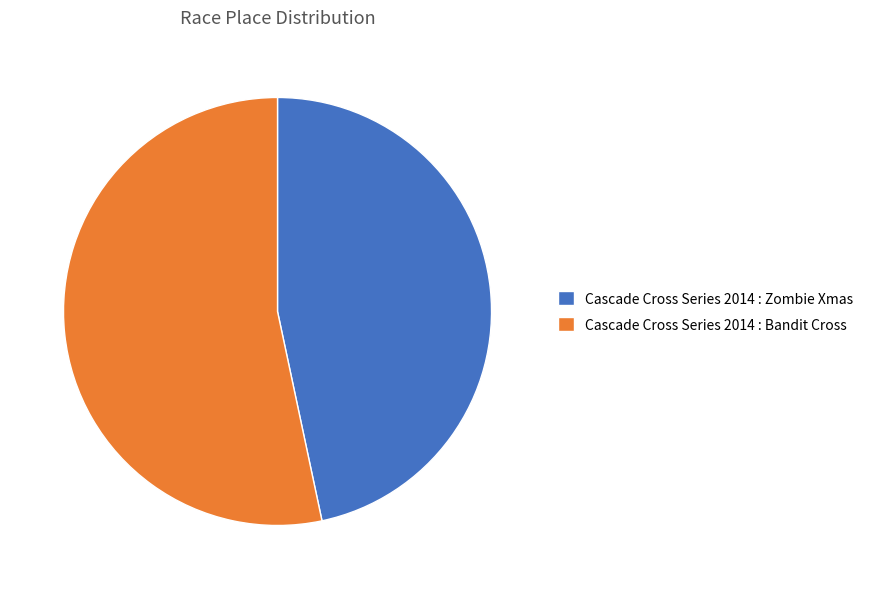

Which has a higher value, Cascade Cross Series 2014 : Zombie Xmas or Cascade Cross Series 2014 : Bandit Cross?

Cascade Cross Series 2014 : Bandit Cross